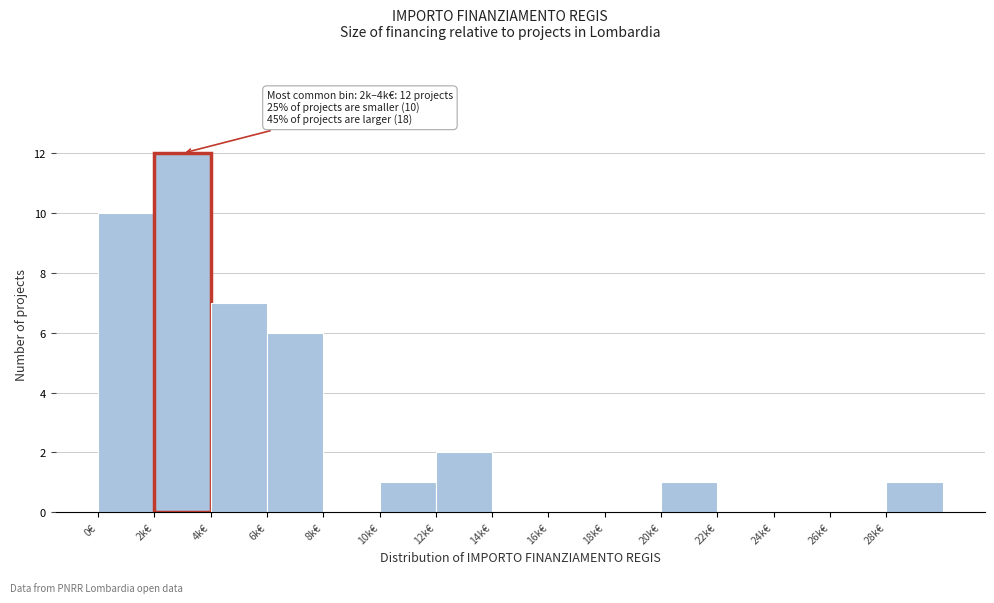

Reading right to left, list all the values displayed in this chart.

28k€=1	26k€=0	24k€=0	22k€=0	20k€=1	18k€=0	16k€=0	14k€=0	12k€=2	10k€=1	8k€=0	6k€=6	4k€=7	2k€=12	0€=10